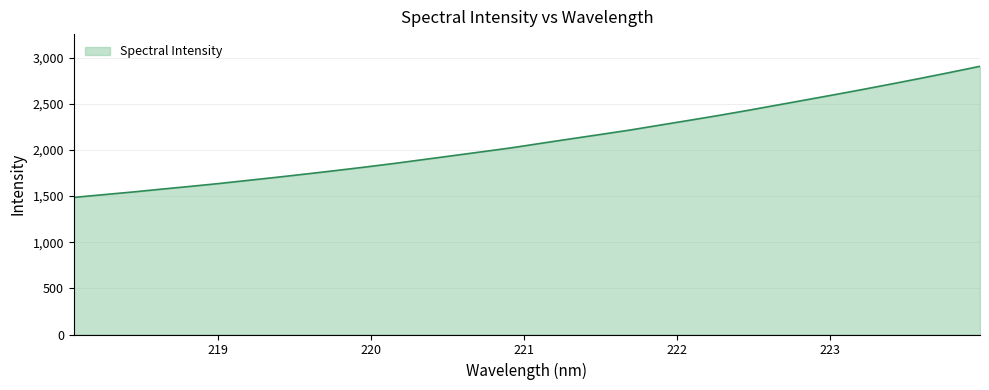

What is the maximum value shown in the chart?

2906.9